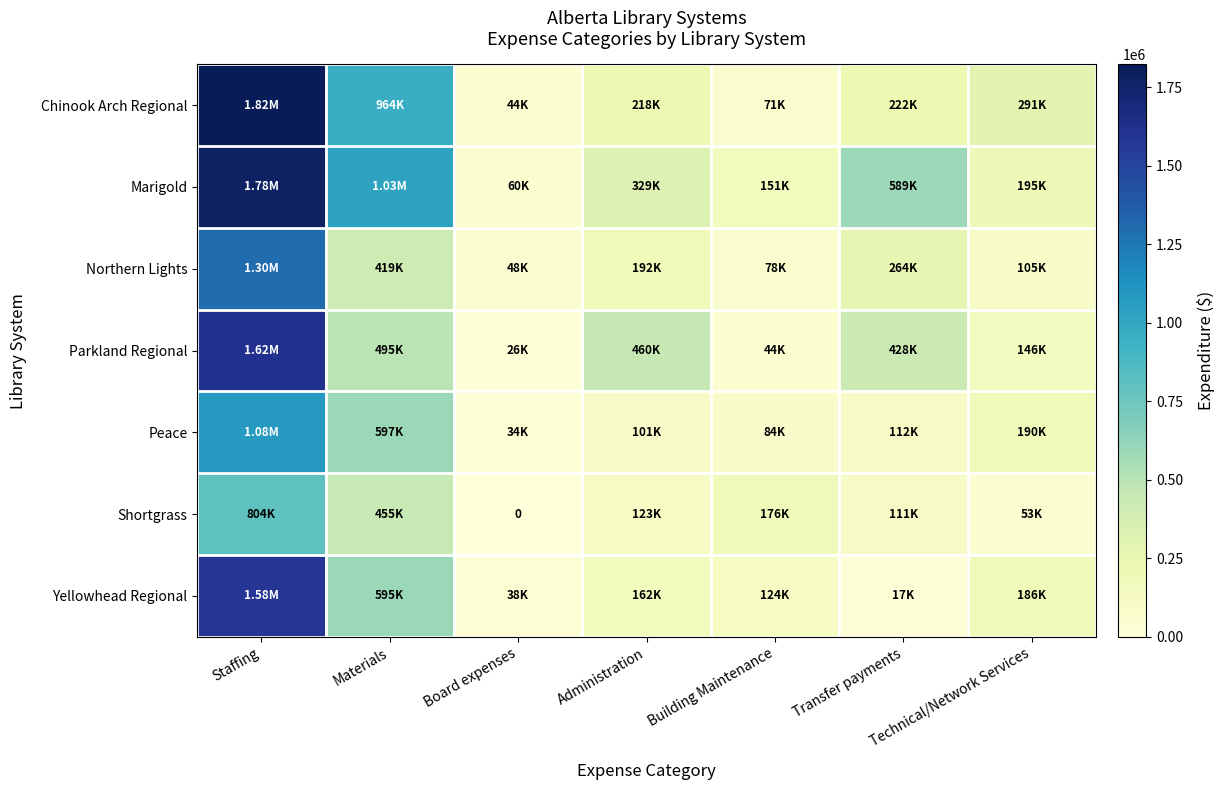

What is the average value of the Shortgrass series?

246103